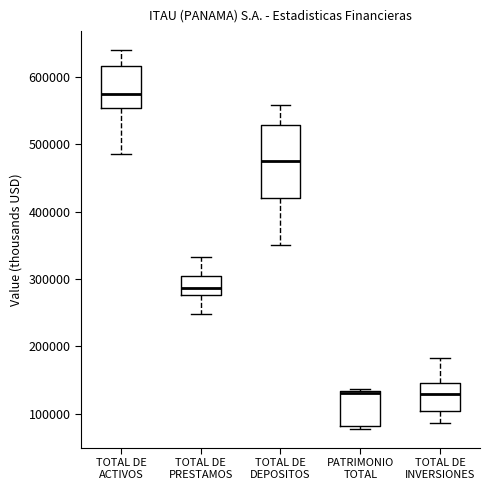

Where does the upper whisker of the box for TOTAL DE INVERSIONES end on the y-axis? The values are not printed on the chart, so give them approximately, as read against the axis.

180000